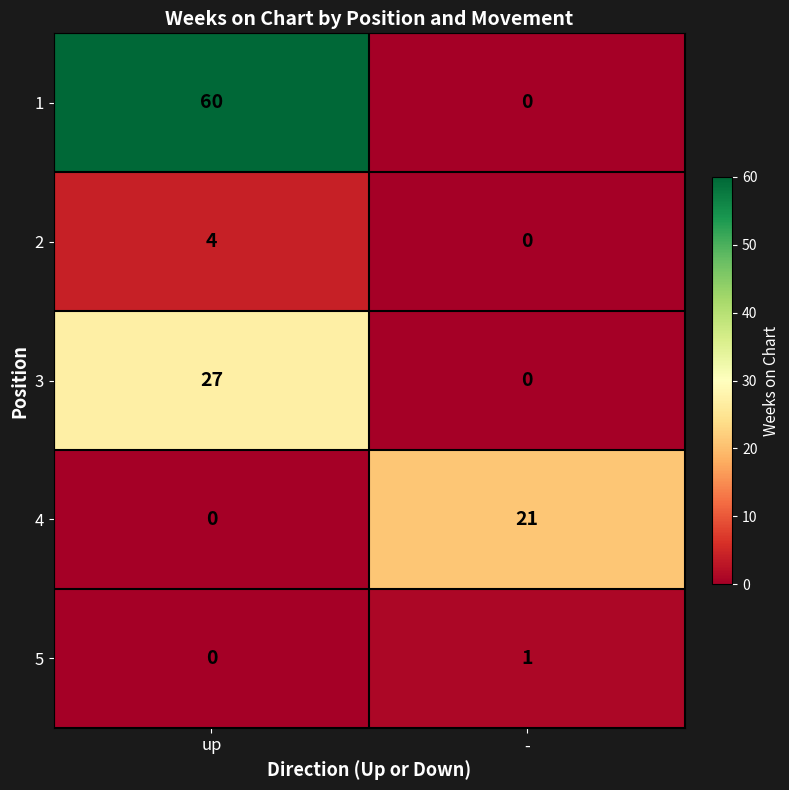

At which category does the chart reach its peak across all series?

up